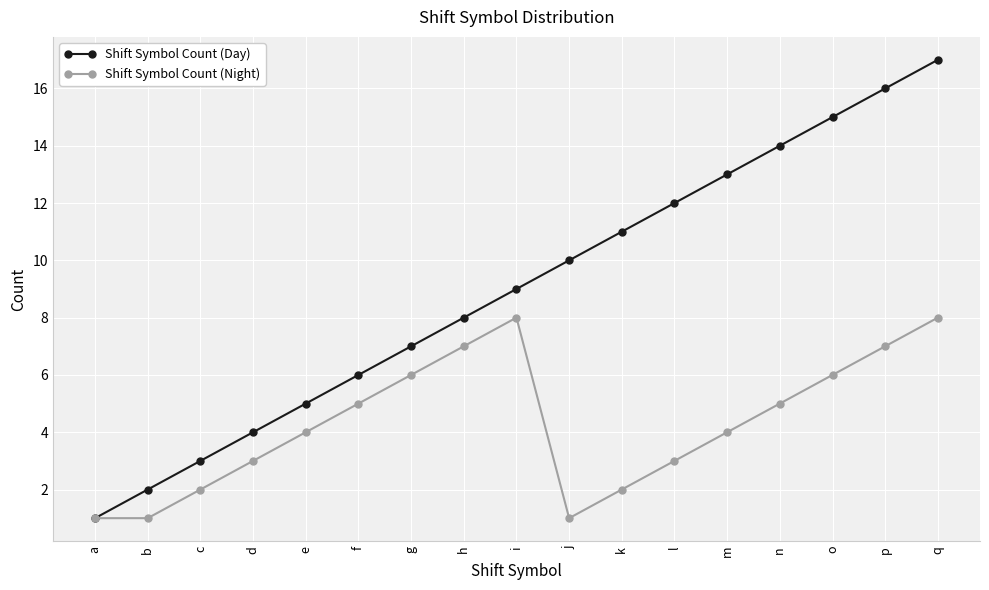

What are all the series names shown in the legend?

Shift Symbol Count (Day), Shift Symbol Count (Night)